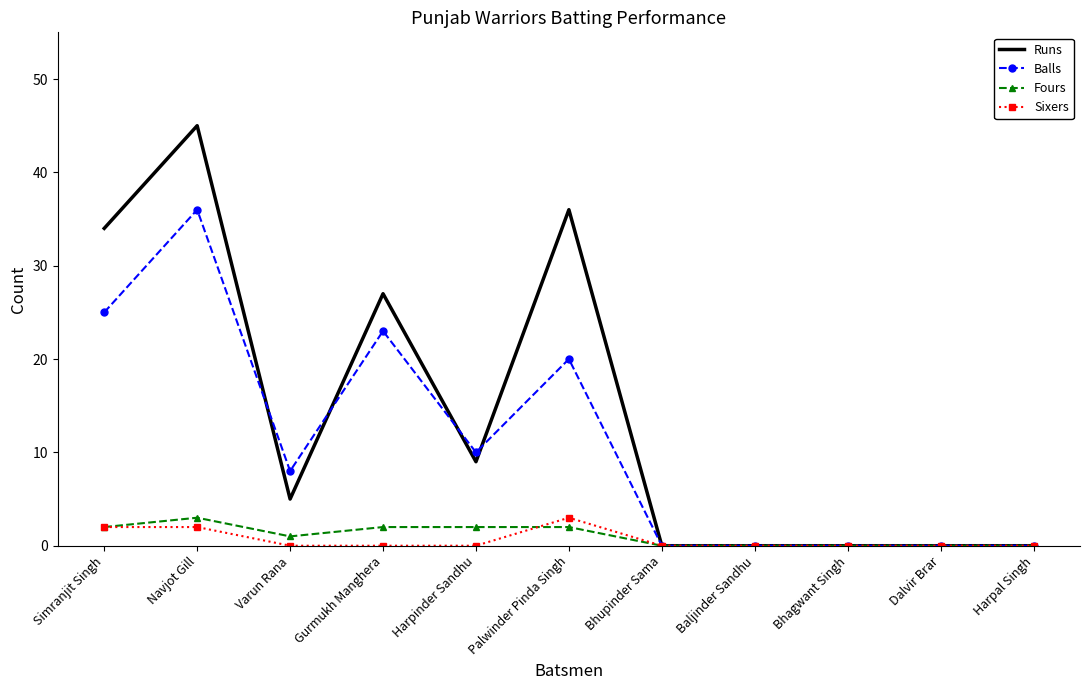

The Runs series shows -15 at Bhupinder Sama. True or false?

False